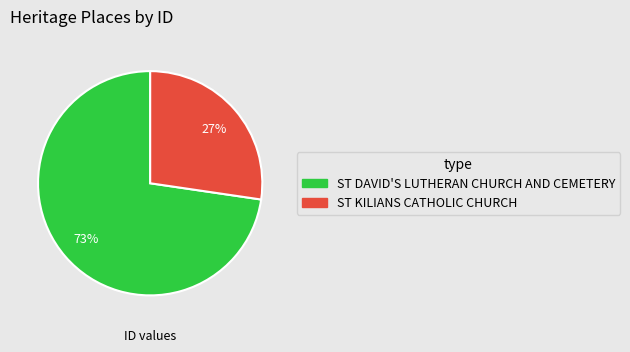

Approximately how many times larger is the value at ST DAVID'S LUTHERAN CHURCH AND CEMETERY compared to ST KILIANS CATHOLIC CHURCH?

2.7